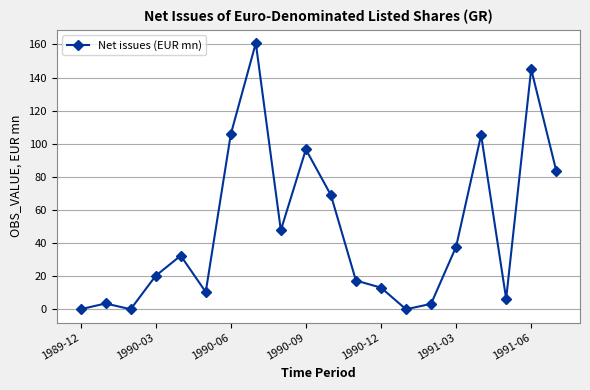

What is the maximum value shown in the chart?

160.8